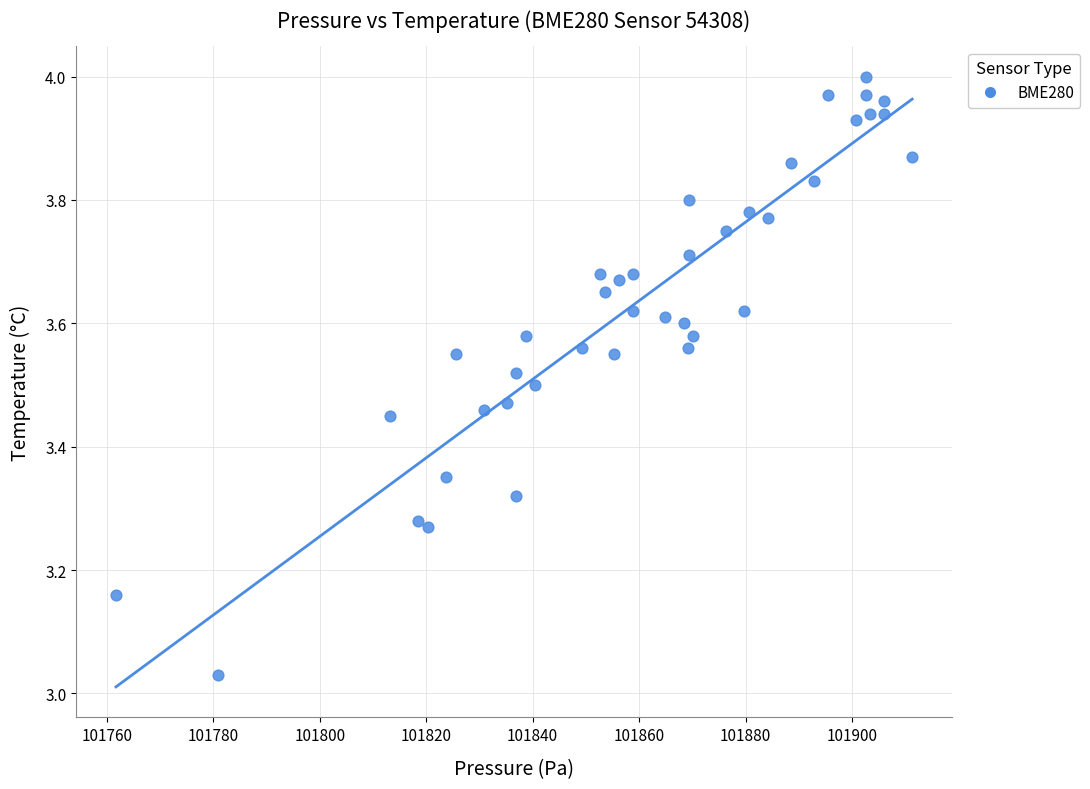

What is the range of X values (max minus min)?

149.6